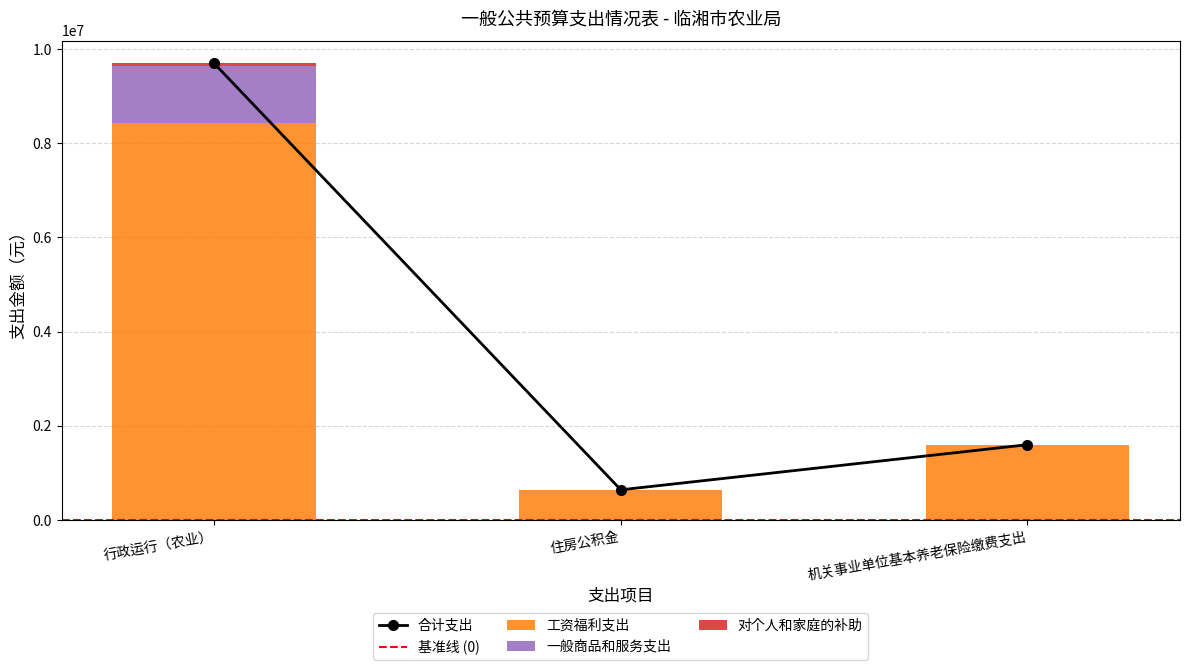

What is the sum of all 工资福利支出 values?

10670312.9